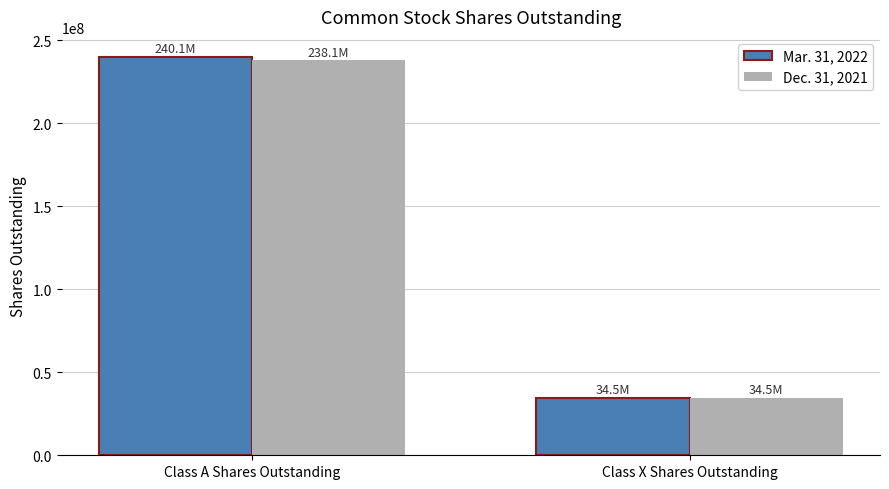

Is the value of Mar. 31, 2022 at Class X Shares Outstanding greater than the value of Dec. 31, 2021 at Class A Shares Outstanding?

No